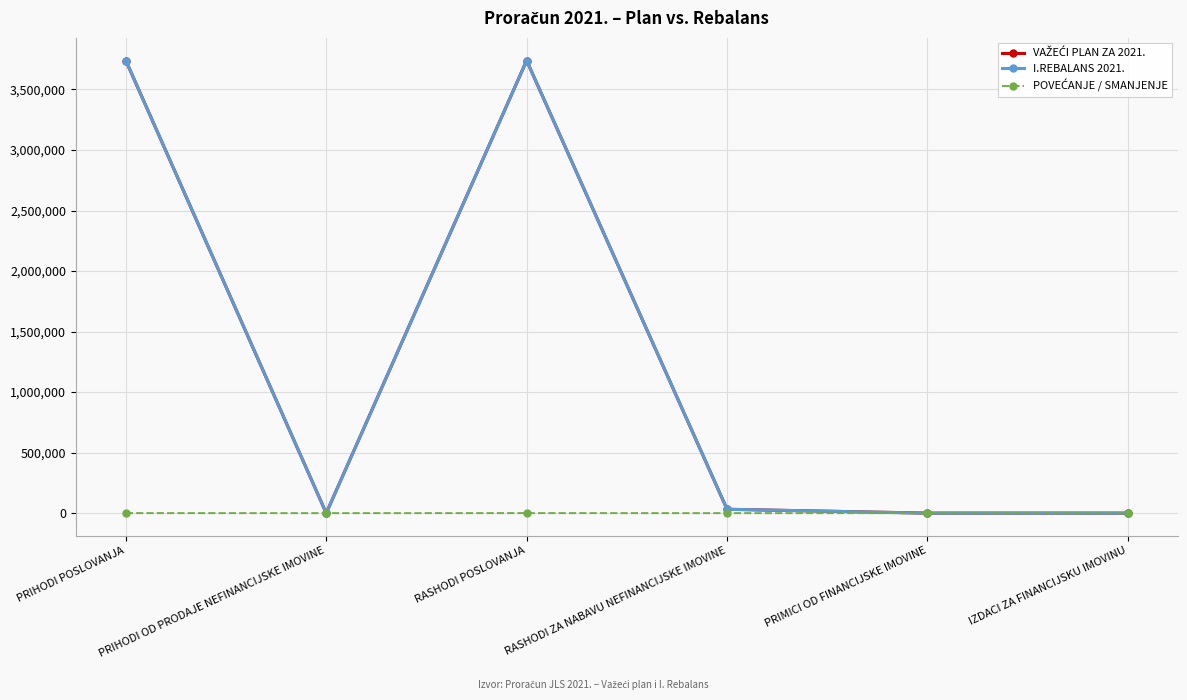

What is the label of the 1st point from the left?

PRIHODI POSLOVANJA